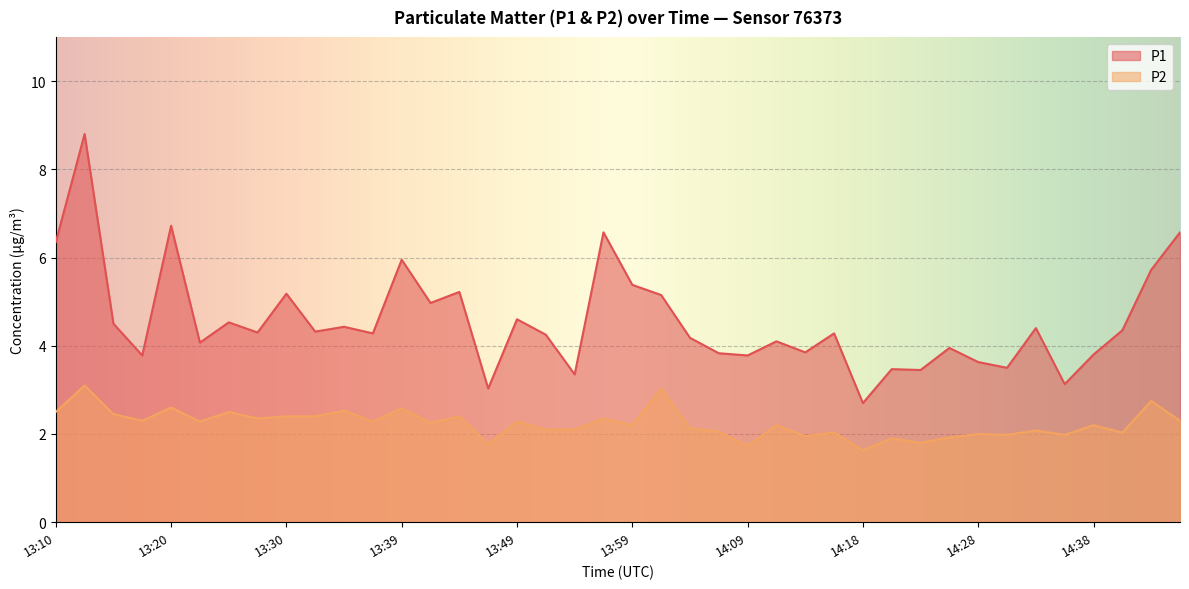

At which label does P1 reach its peak?

13:13